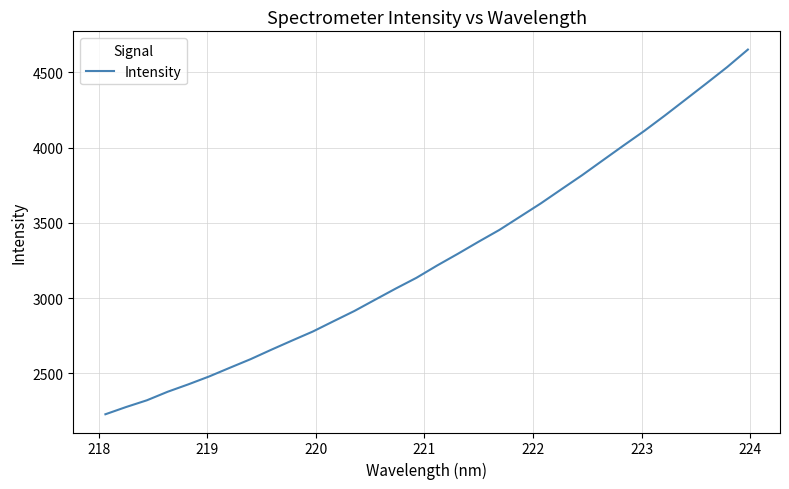

What is the maximum value shown in the chart?

4650.7